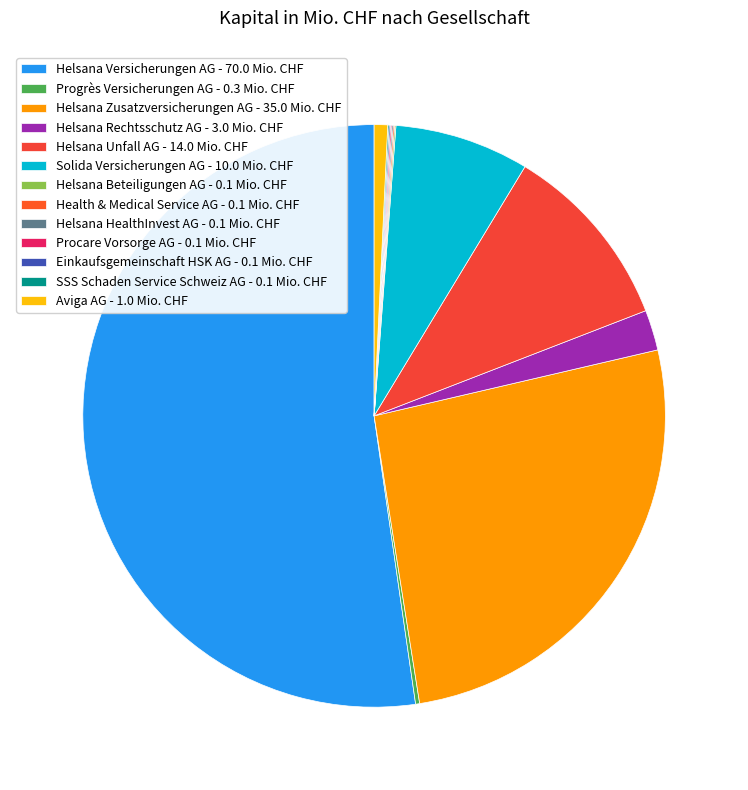

What is the majority slice?

Helsana Versicherungen AG